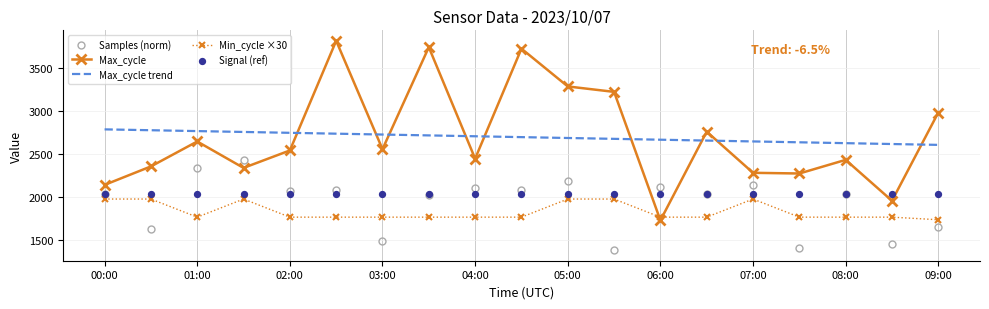

Which series has the widest spread of Y values?

Max_cycle